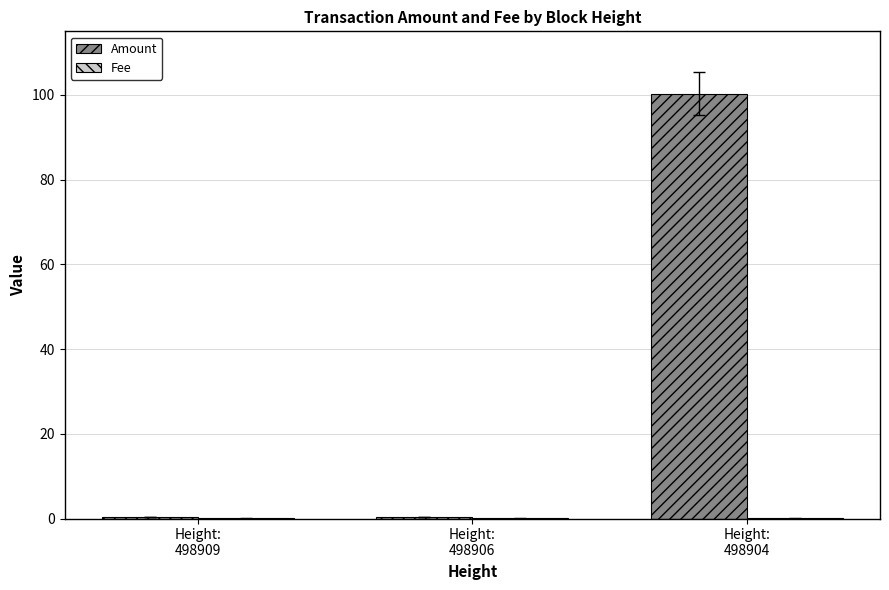

Which series has the largest total across all categories?

Amount